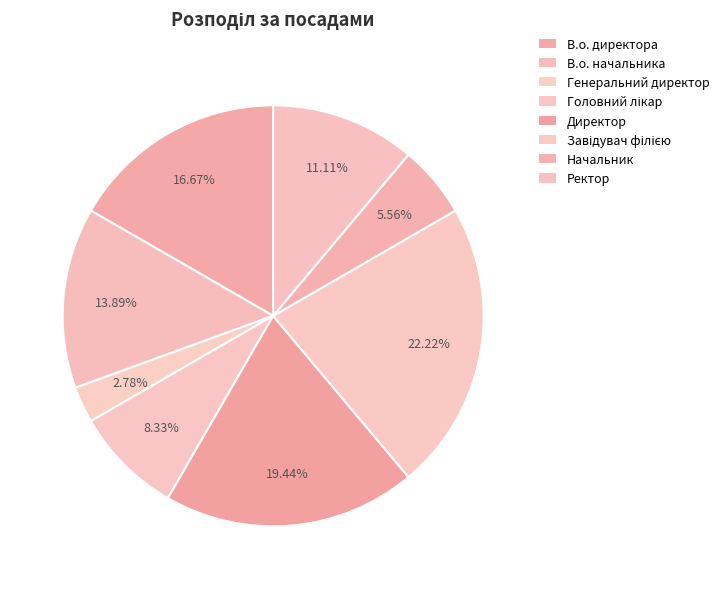

How many slices are in this pie chart?

8